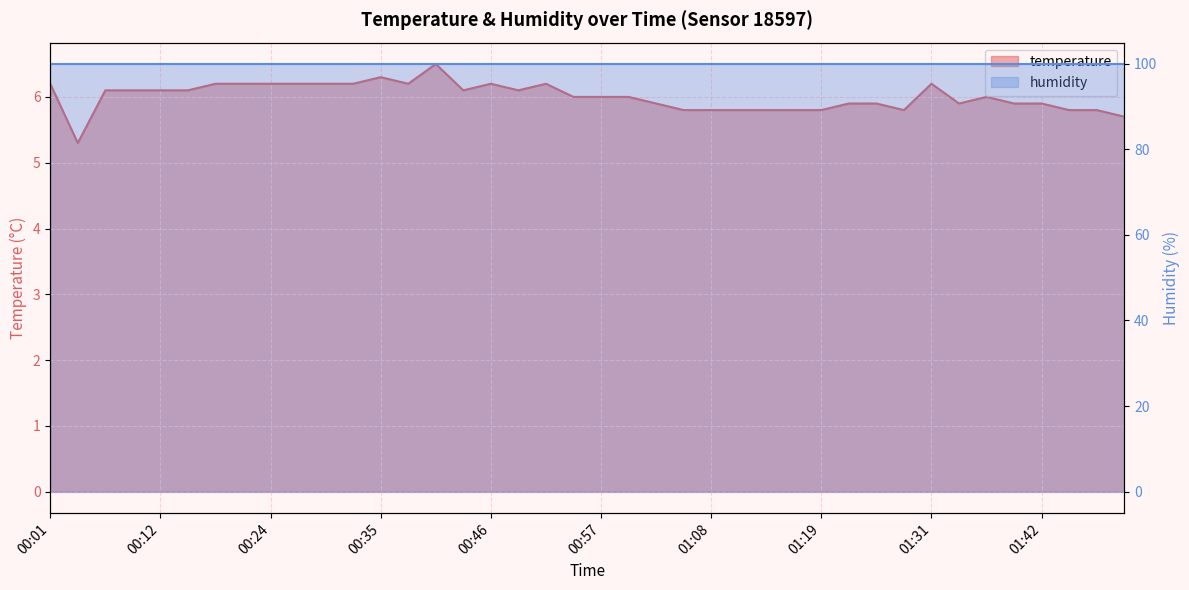

What is the greatest value displayed?

6.5